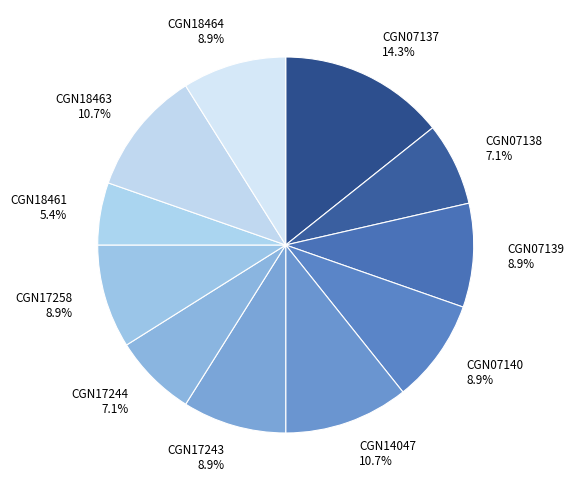

Is it true that CGN17258 is 1% of the pie?

False